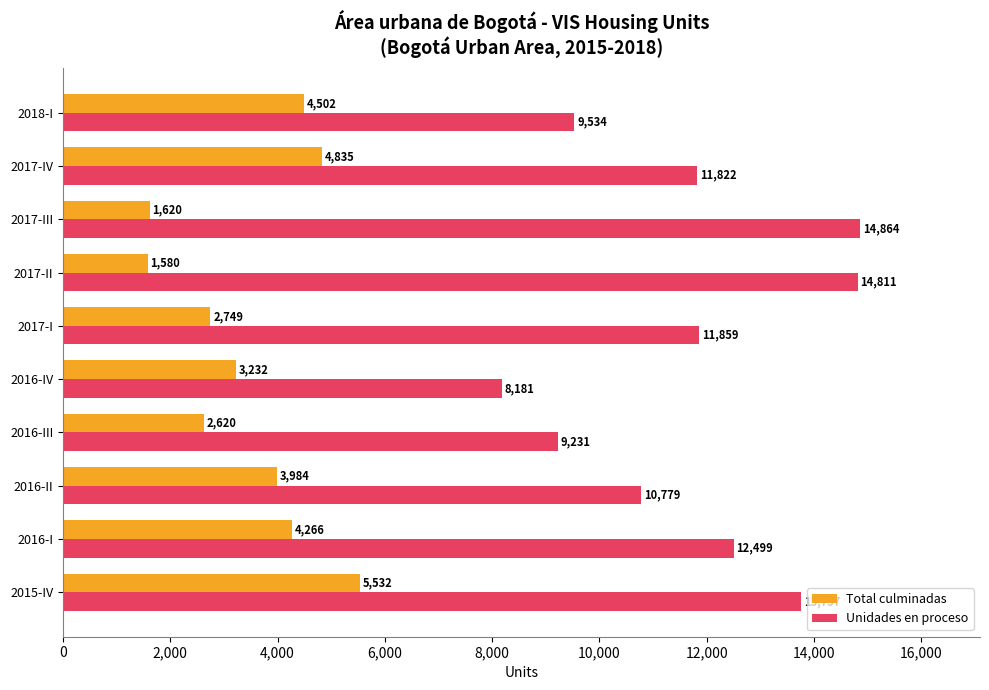

At how many categories does at least one series exceed 6558?

10